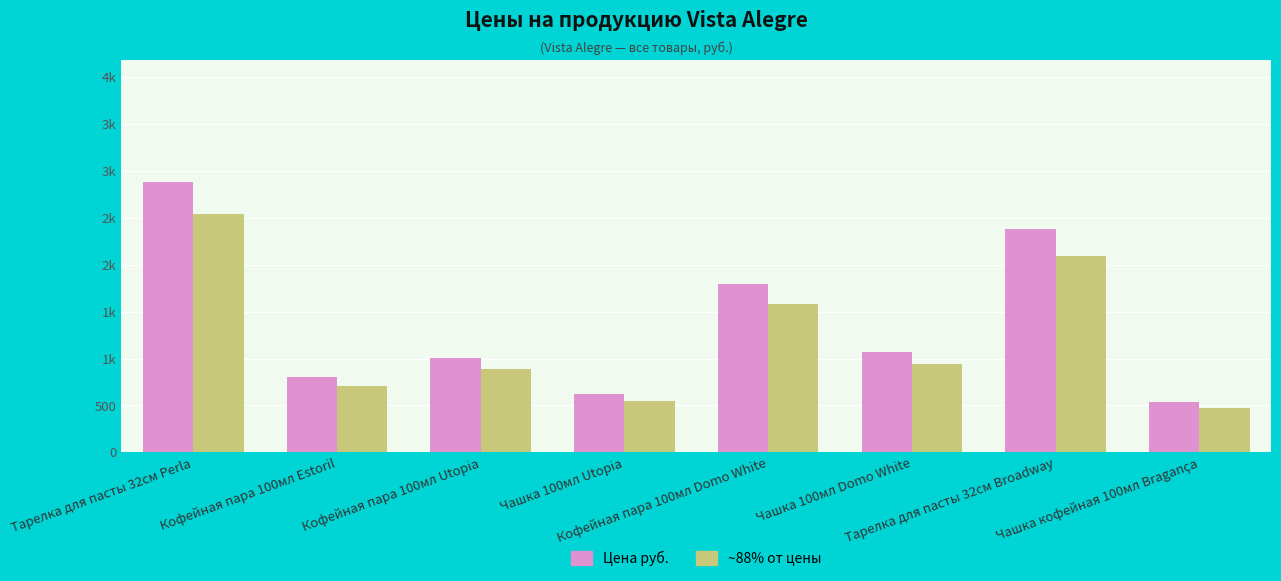

Between Кофейная пара 100мл Utopia and Чашка 100мл Utopia, which series saw the biggest shift?

Цена руб.